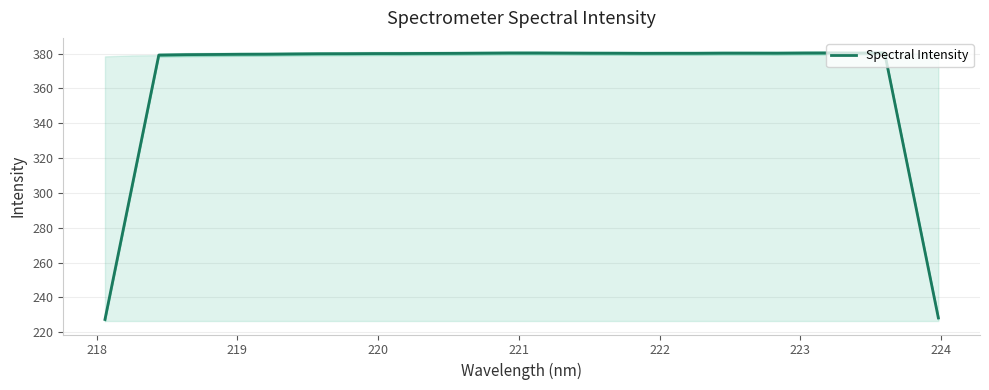

Does the chart have visible grid lines?

Yes